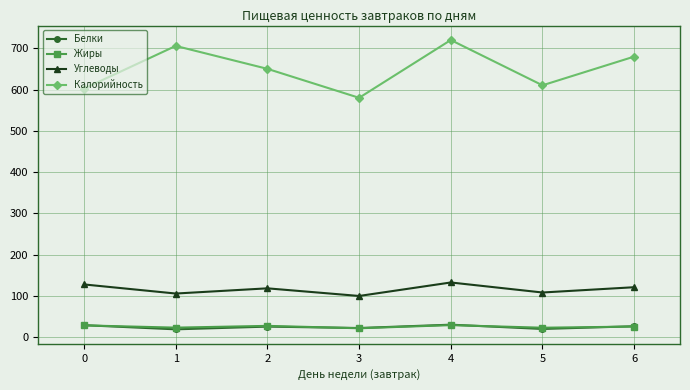

Is it true that Калорийность equals 706.0 at 1?

True